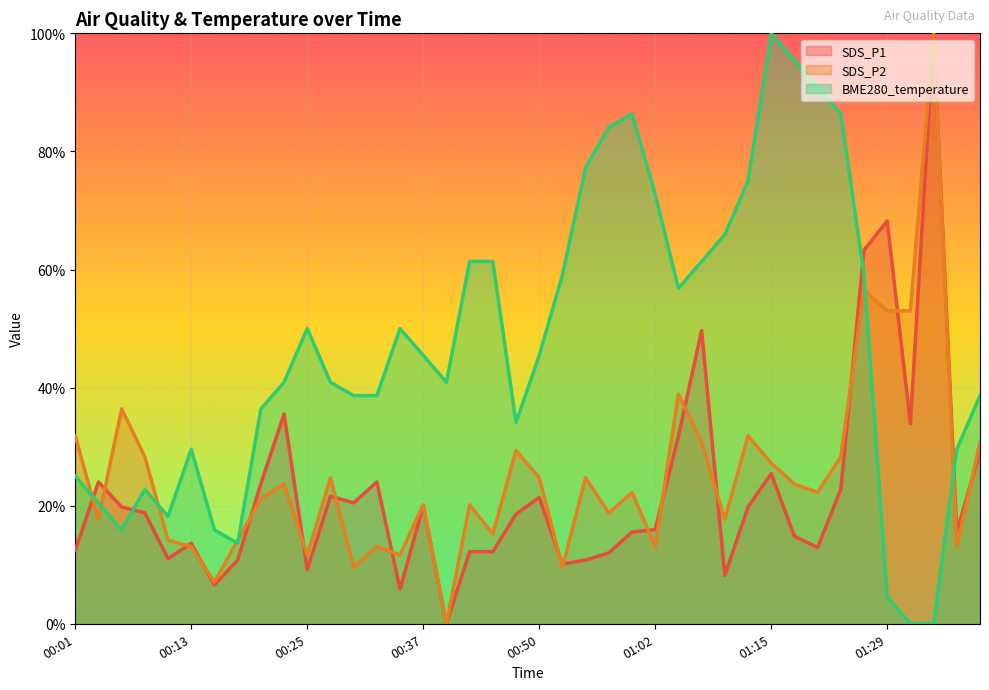

At 00:57, list the series in order from largest to smallest.

BME280_temperature, SDS_P2, SDS_P1